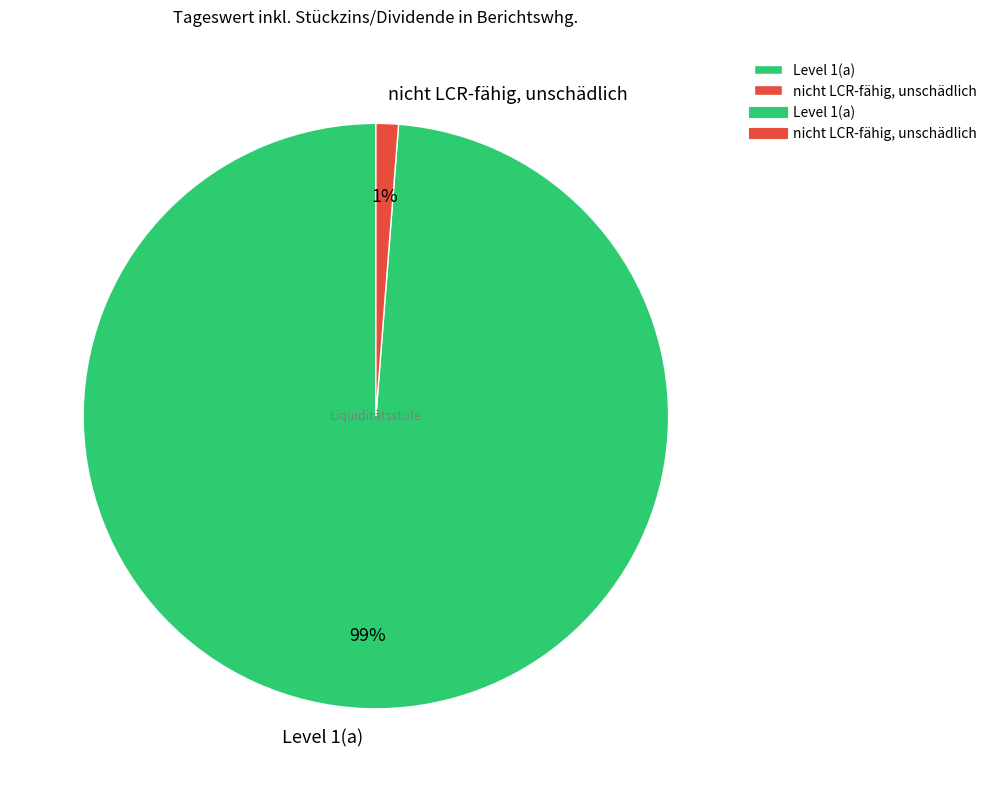

How many segments does this pie chart have?

2